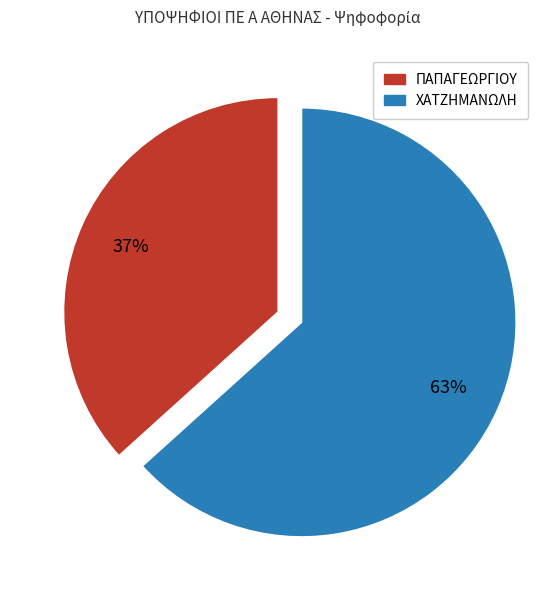

To the nearest percent, what is the average slice percentage?

50%